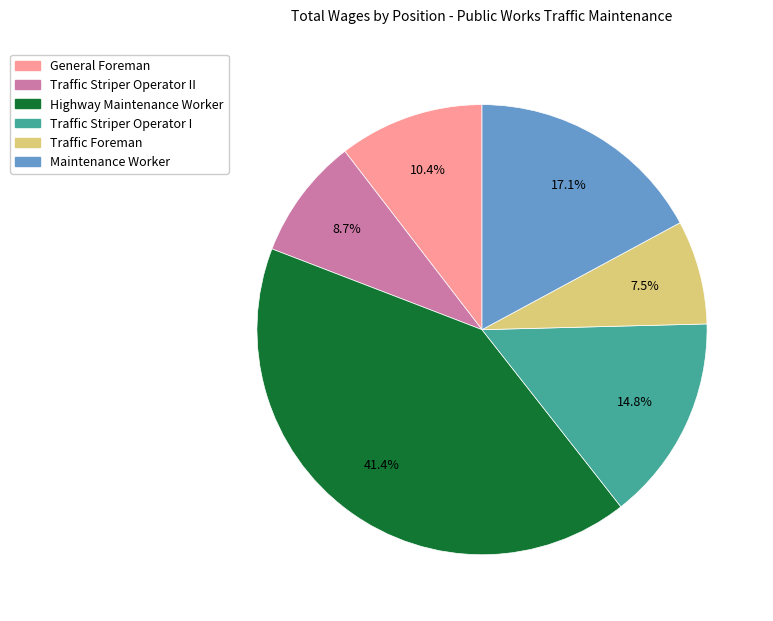

How many slices are in this pie chart?

6